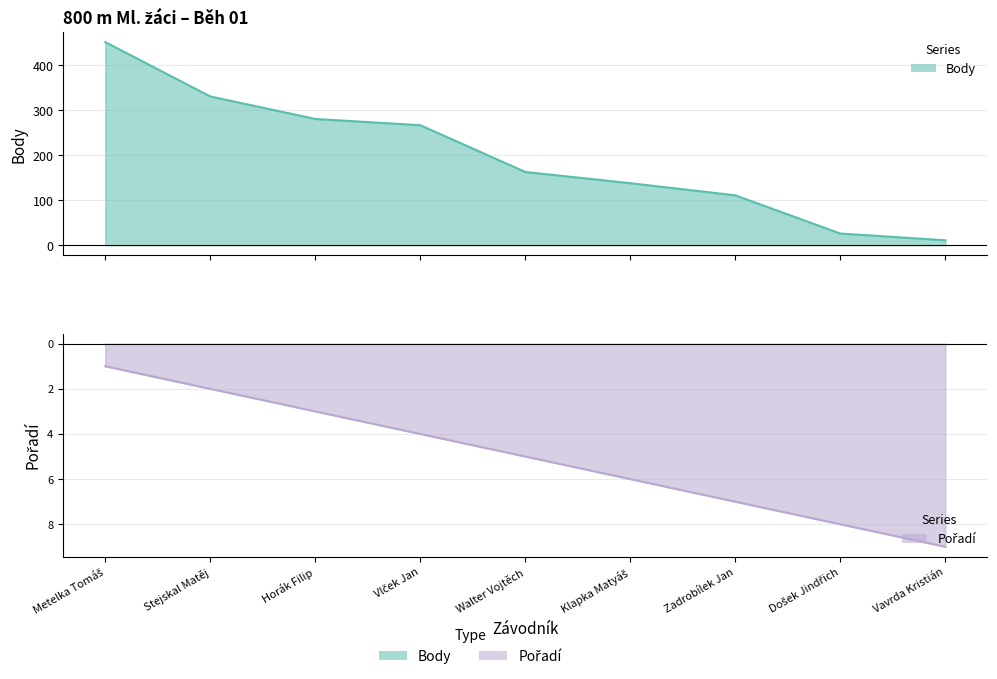

How many data points in Body are above 163?

4